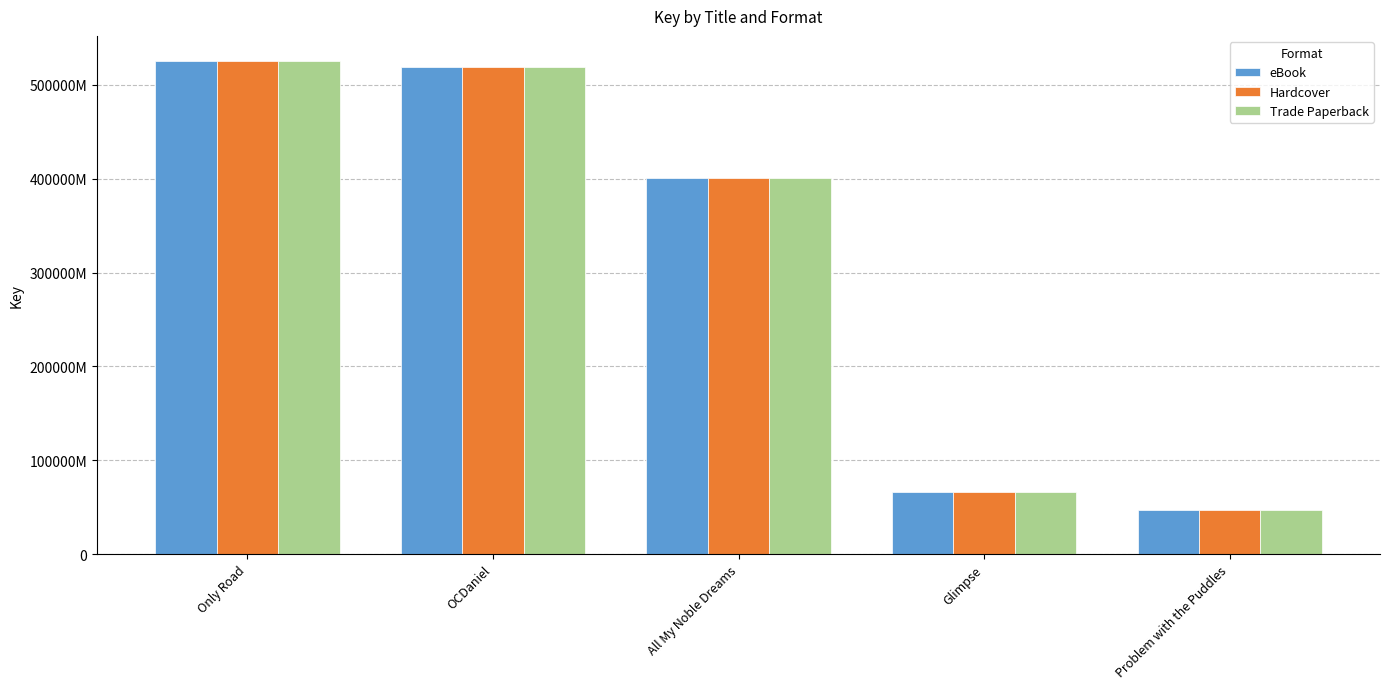

What are all the series names shown in the legend?

eBook, Hardcover, Trade Paperback